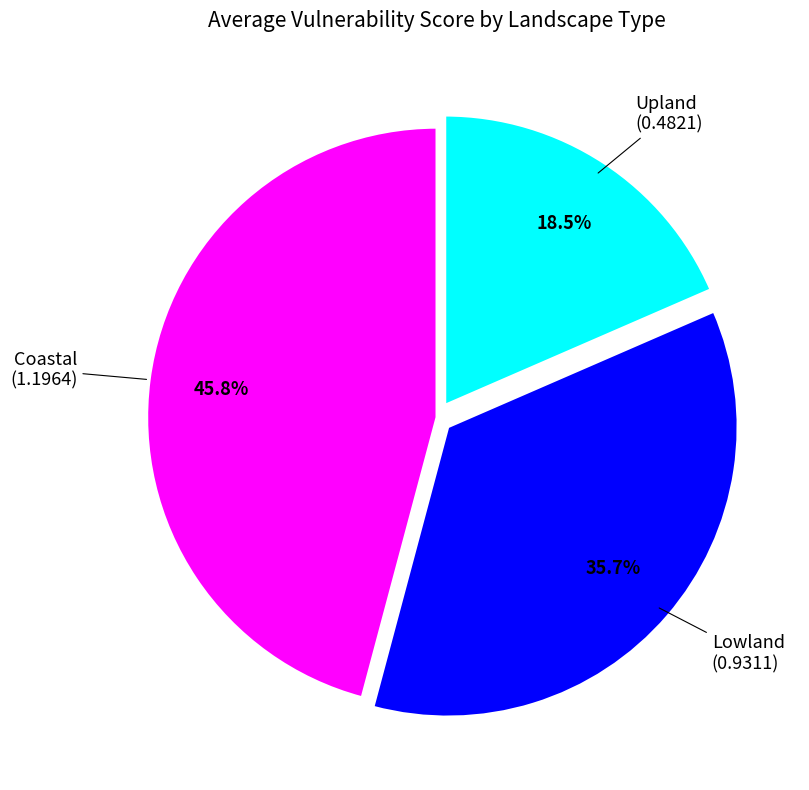

Does any single category account for the majority?

No